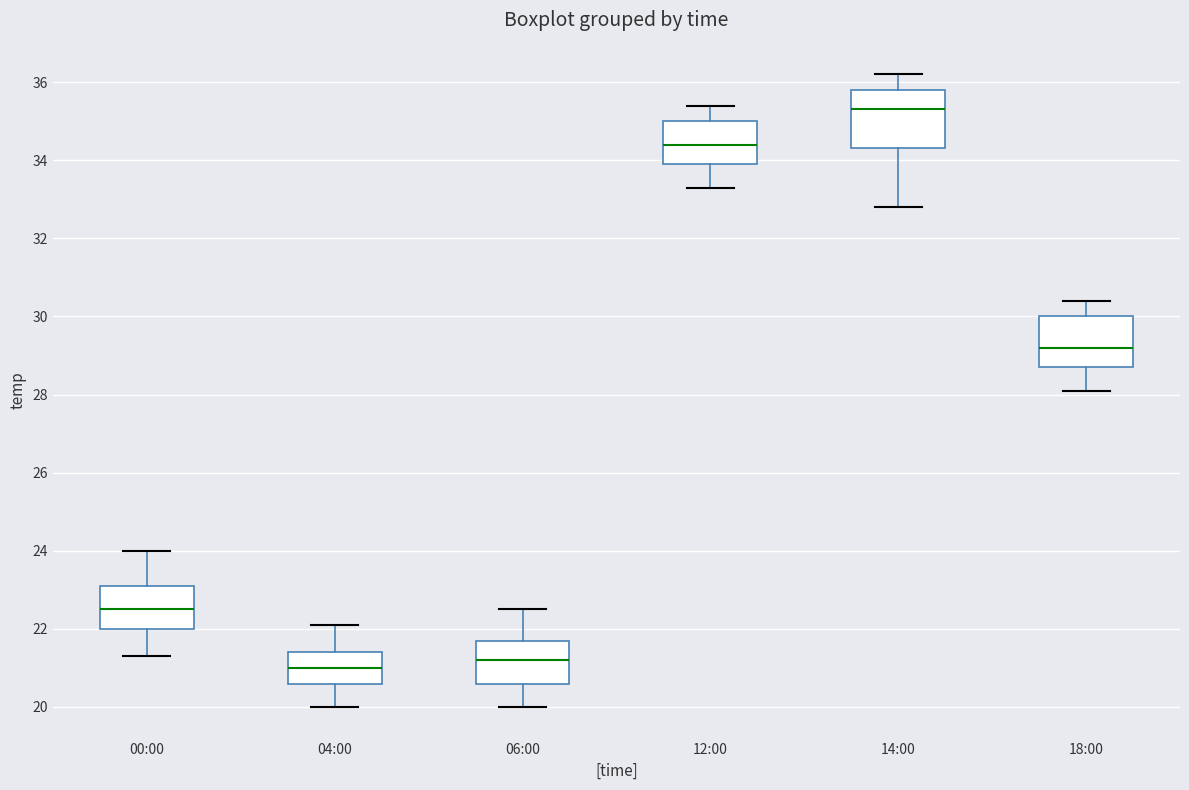

Where is the upper edge of the box for 18:00 on the y-axis? The values are not printed on the chart, so give them approximately, as read against the axis.

30.0